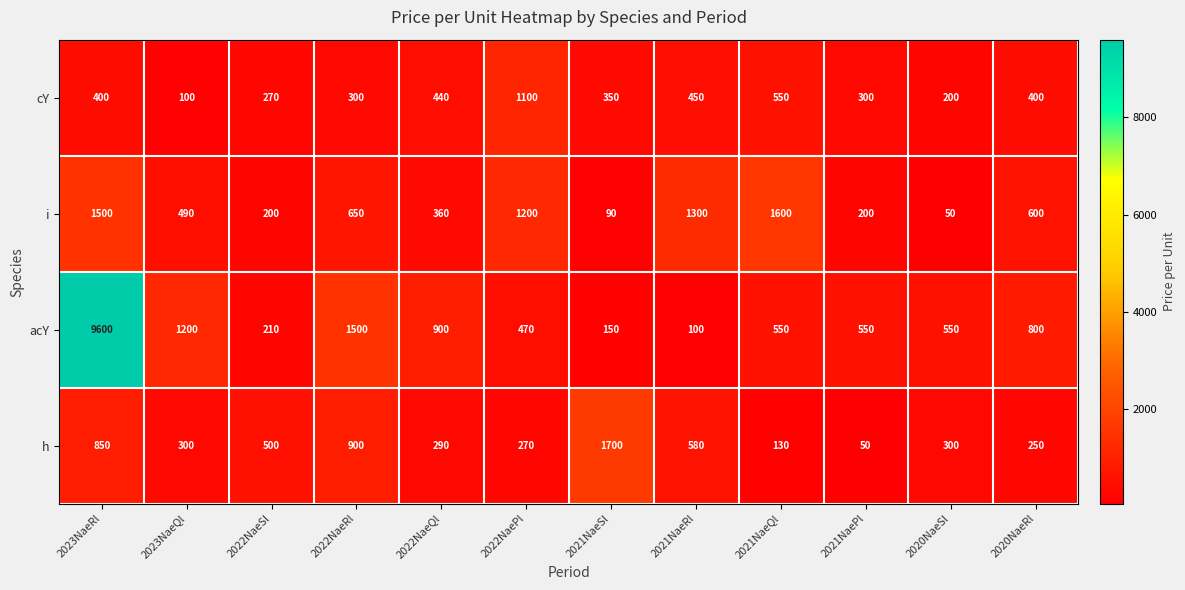

What is the greatest value displayed?

9600